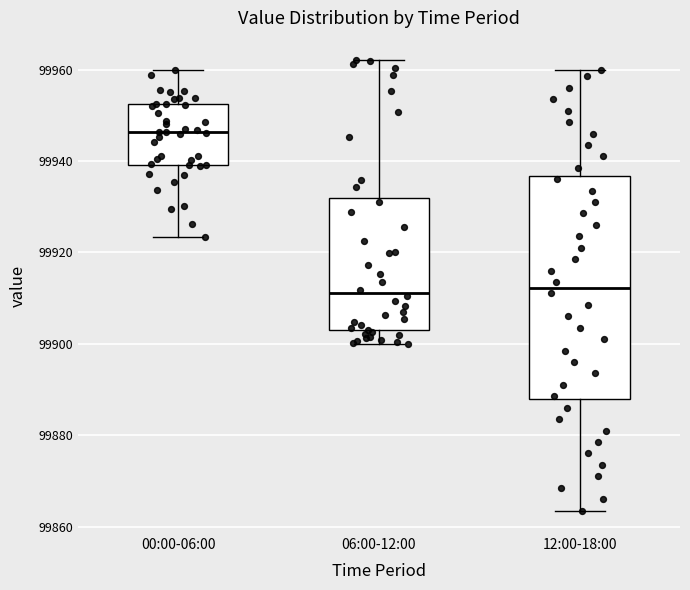

Reading left to right, read every box against the y-axis: the position of its median line, the range the box covers, and the ends of its whiskers. The values are not printed on the chart, so give them approximately, as read against the axis.

00:00-06:00: median 99946, box 99940 to 99952, whiskers 99924 to 99960
06:00-12:00: median 99912, box 99902 to 99932, whiskers 99900 to 99962
12:00-18:00: median 99912, box 99888 to 99936, whiskers 99864 to 99960